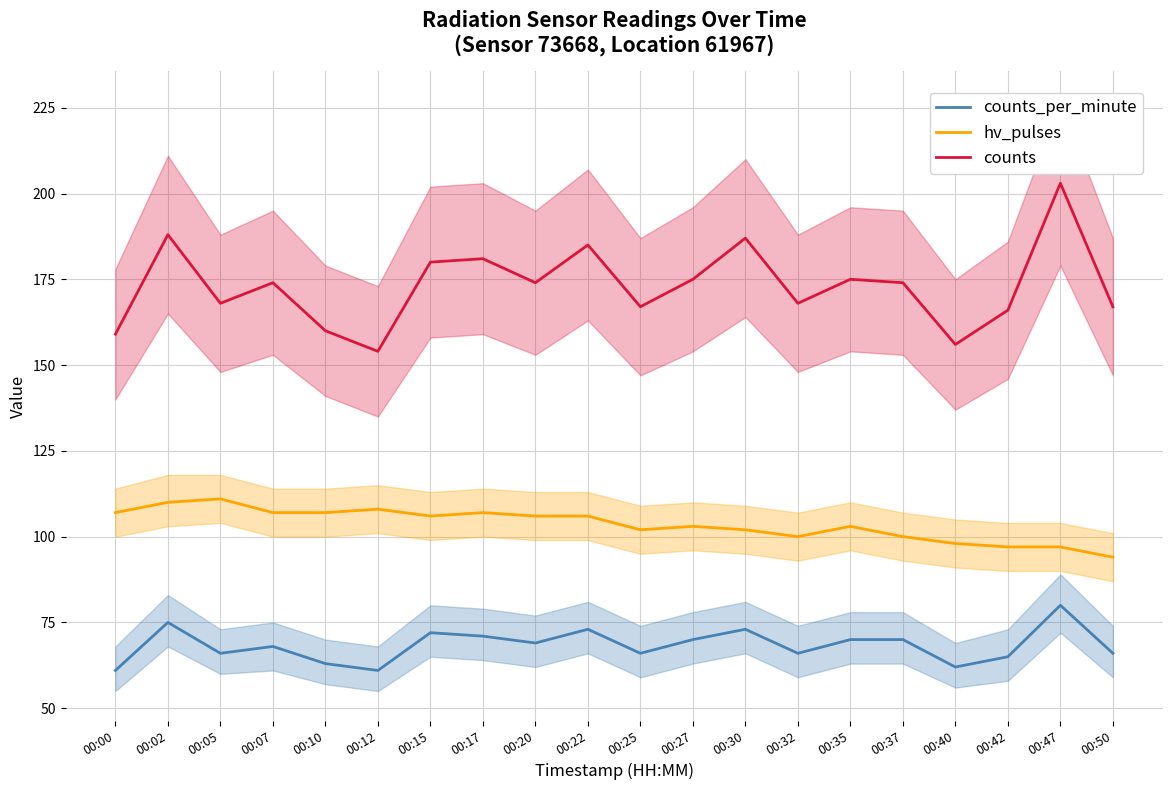

Reading left to right, what are all the values shown in this chart?

counts_per_minute: 61	75	66	68	63	61	72	71	69	73	66	70	73	66	70	70	62	65	80	66
hv_pulses: 107	110	111	107	107	108	106	107	106	106	102	103	102	100	103	100	98	97	97	94
counts: 159	188	168	174	160	154	180	181	174	185	167	175	187	168	175	174	156	166	203	167